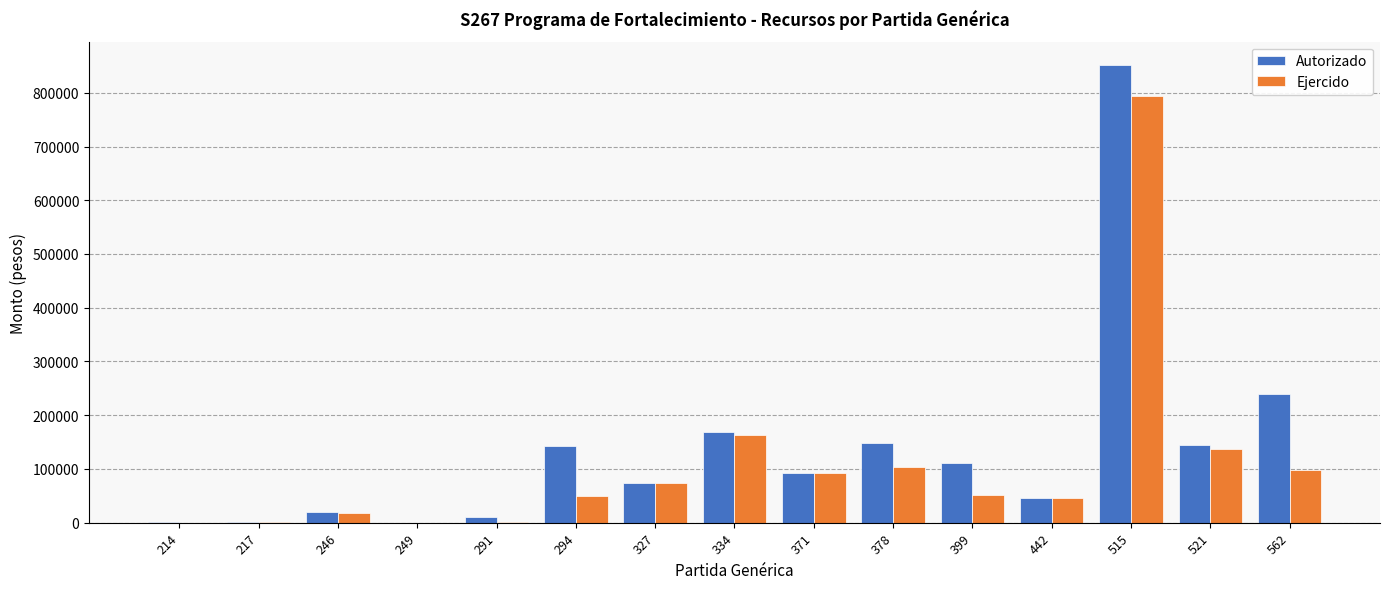

What is the total value across all series at 217?

1600.0